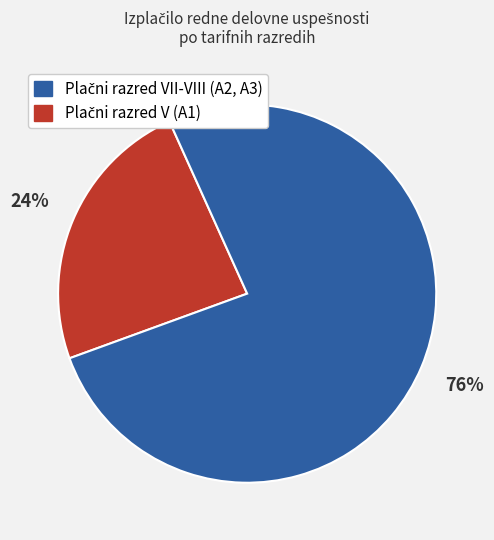

To the nearest percent, what is the difference between the largest and smallest slice percentages?

52%